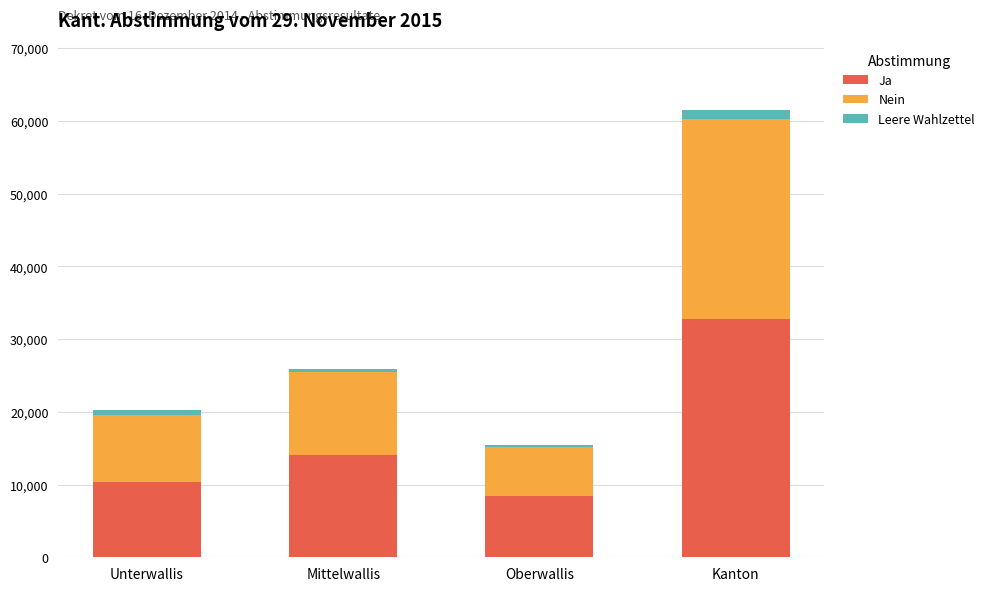

Where is Ja nearest to the value 20624?

Mittelwallis